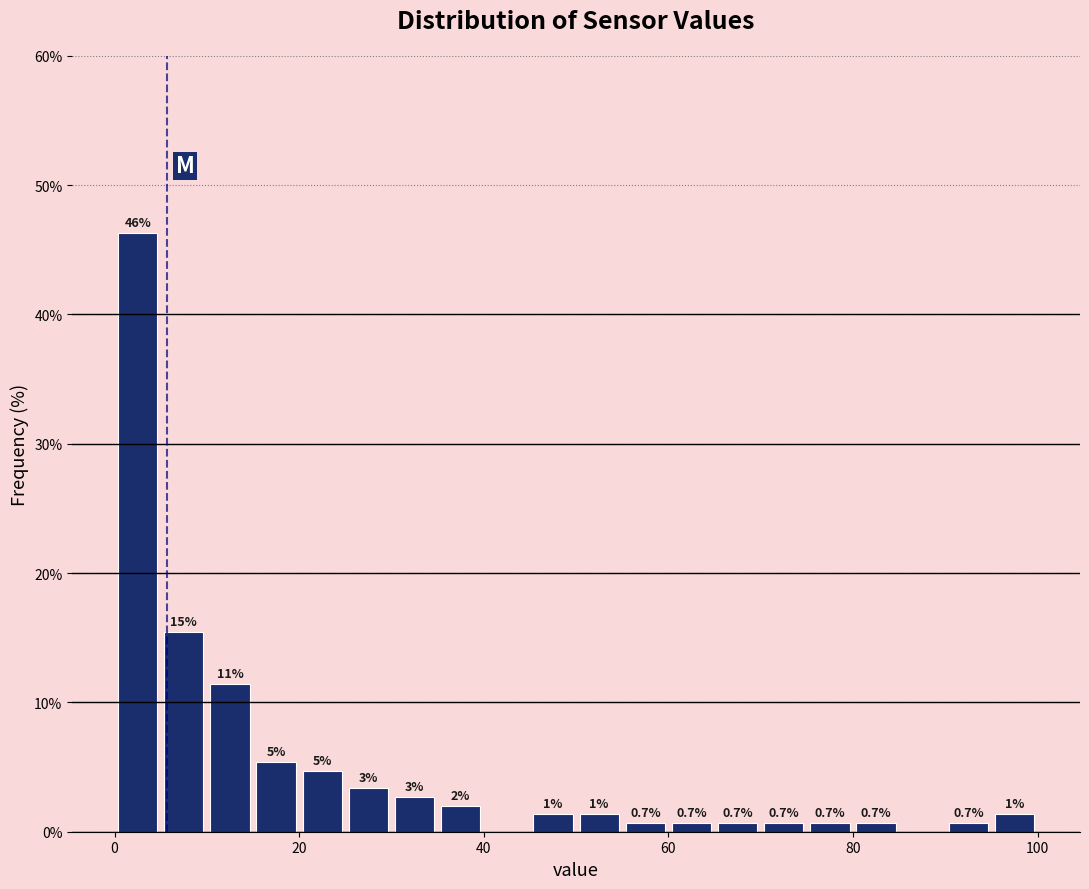

Read against the x-axis, roughly where is the centre of the tallest bar?

2